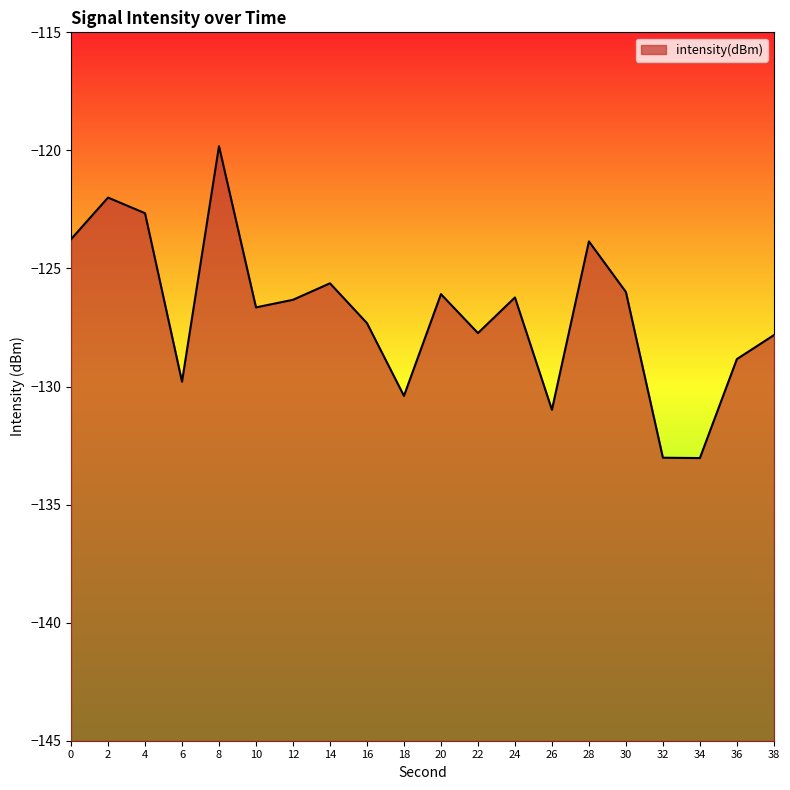

How many lines are shown in the chart?

1